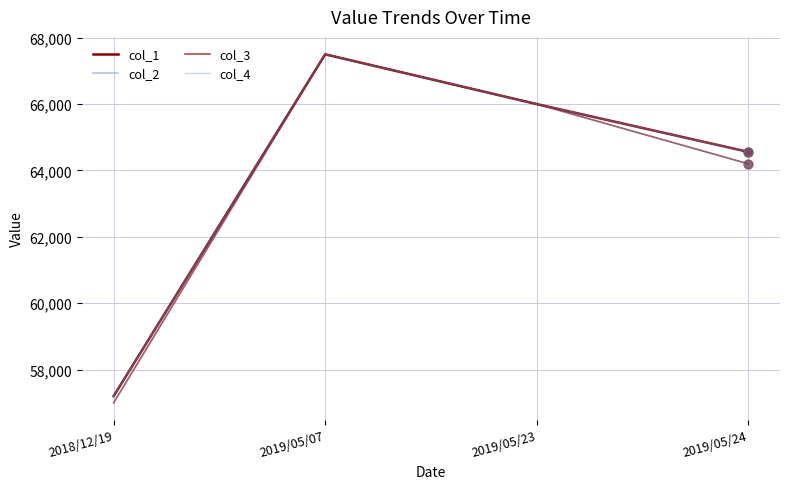

At which category is the sum across all series the highest?

2019/05/07